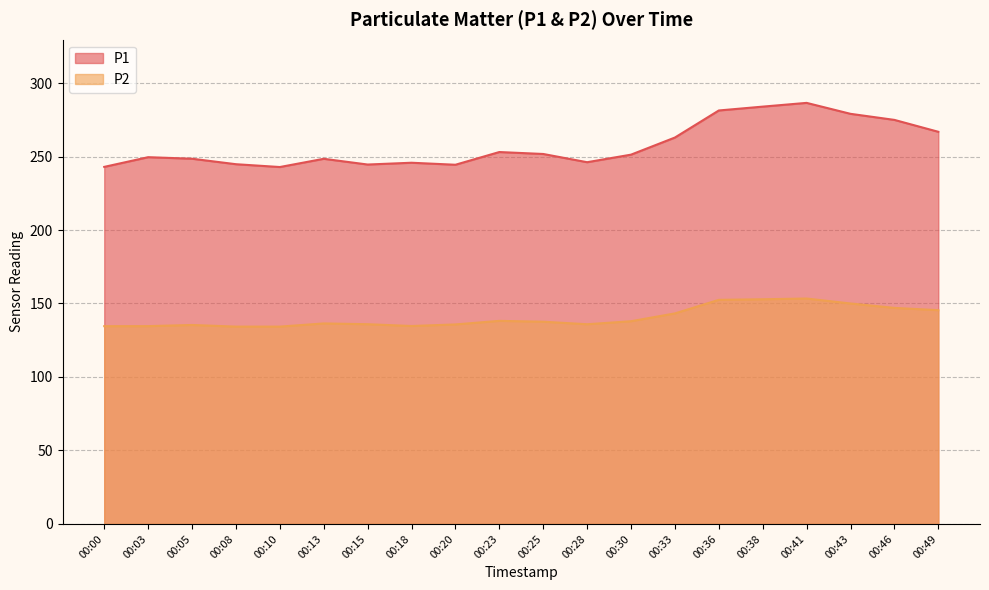

What is the sum of the P1 values at 00:30 and 00:43?

530.3